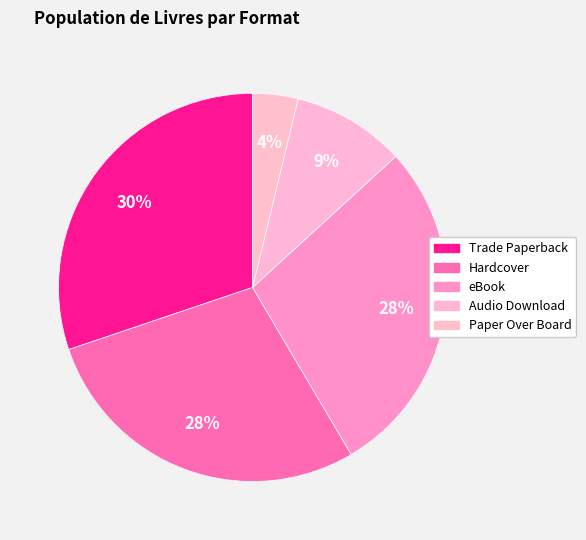

How many segments does this pie chart have?

5